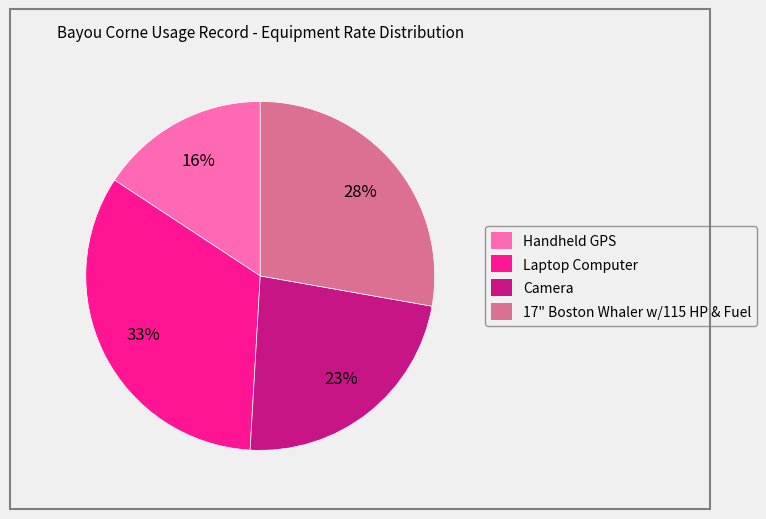

The Laptop Computer slice represents 33% of the pie. True or false?

True